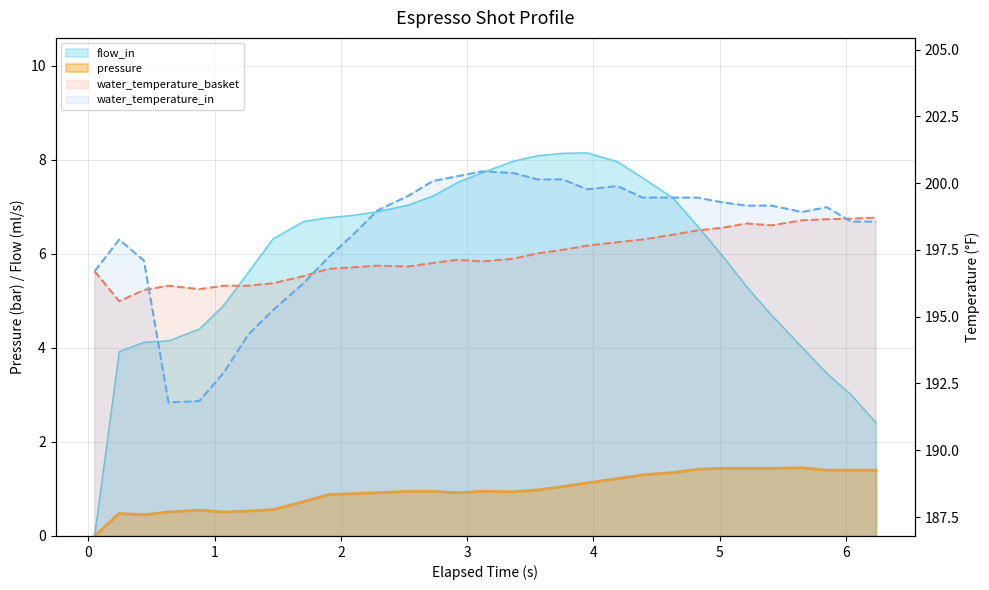

At which label does flow_in first exceed 6?

1.462